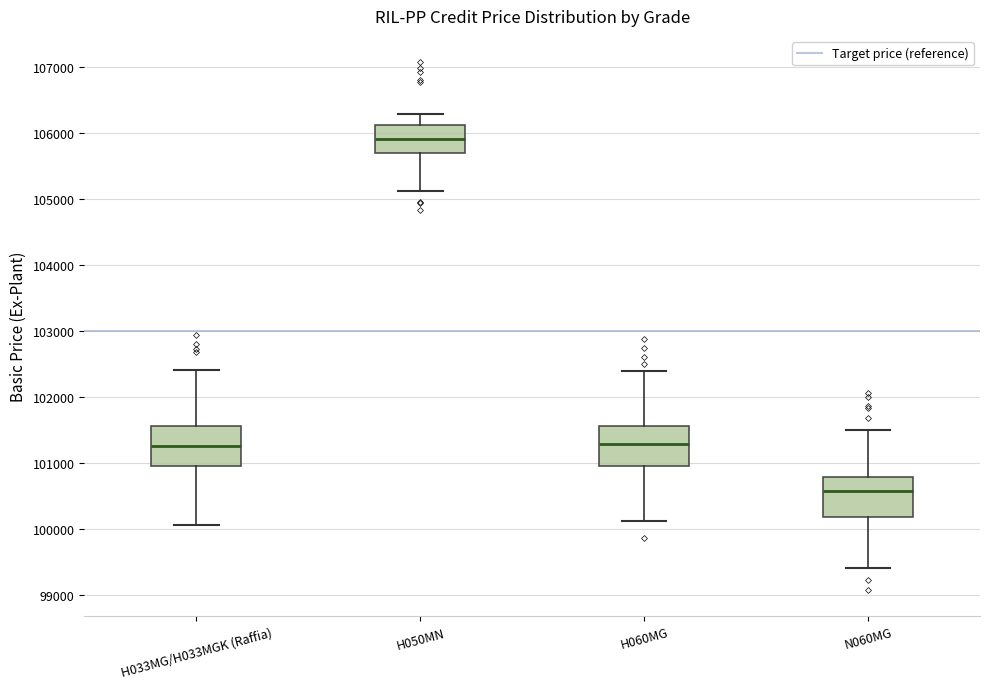

Reading left to right, transcribe this box plot: for each box, give where its median line is, the range the box spans, and where its two whiskers end, as read against the y-axis. The values are not printed on the chart, so give them approximately, as read against the axis.

H033MG/H033MGK (Raffia): median 101300, box 101000 to 101600, whiskers 100100 to 102400
H050MN: median 105900, box 105700 to 106100, whiskers 105100 to 106300
H060MG: median 101300, box 101000 to 101600, whiskers 100100 to 102400
N060MG: median 100600, box 100200 to 100800, whiskers 99400 to 101500